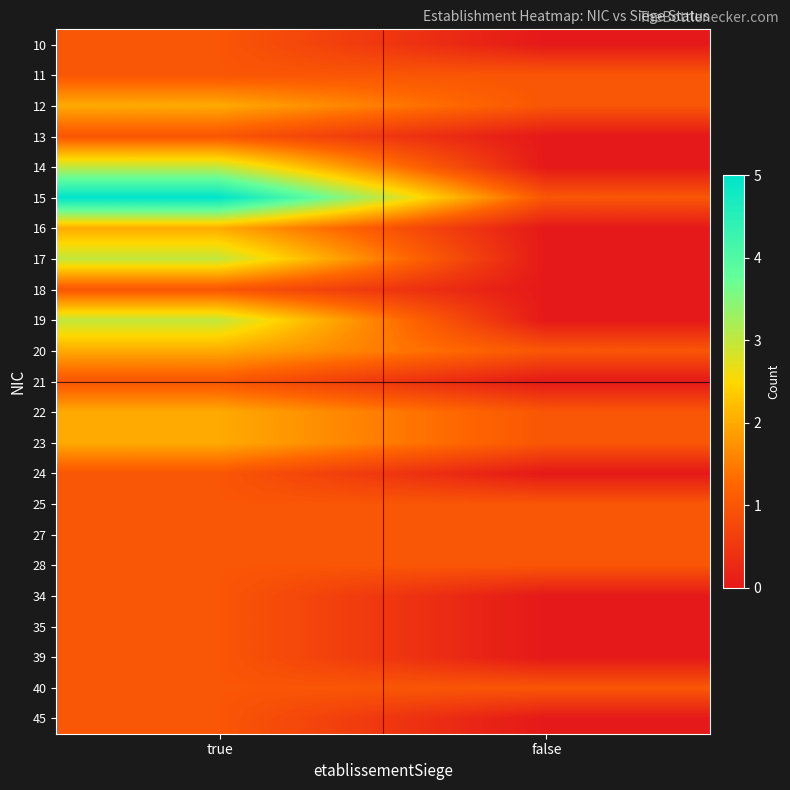

List the series in order of their peak value, lowest first.

10, 11, 13, 18, 21, 24, 25, 27, 28, 34, 35, 39, 40, 45, 12, 16, 20, 22, 23, 14, 17, 19, 15